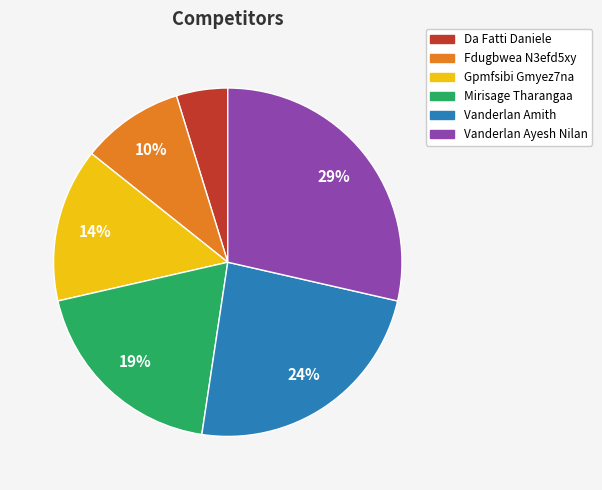

How many segments does this pie chart have?

6